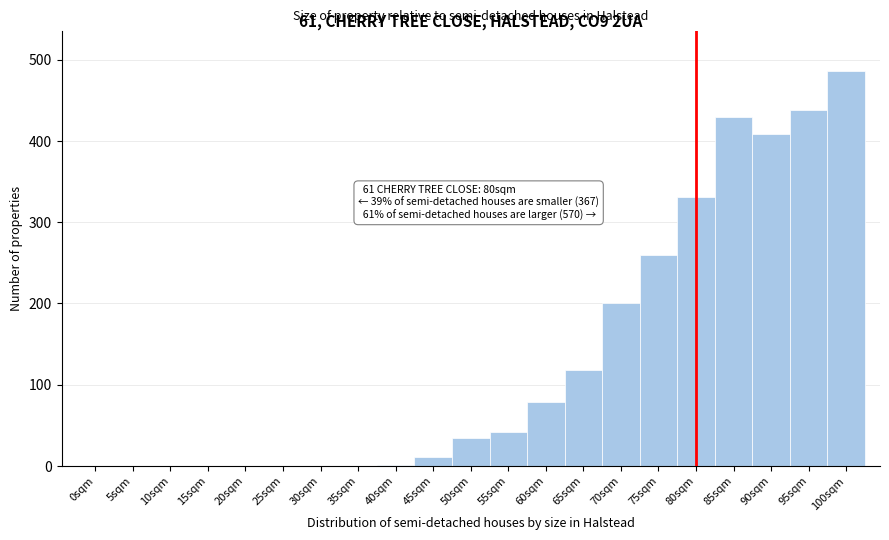

Which has a higher value, 15sqm or 60sqm?

60sqm